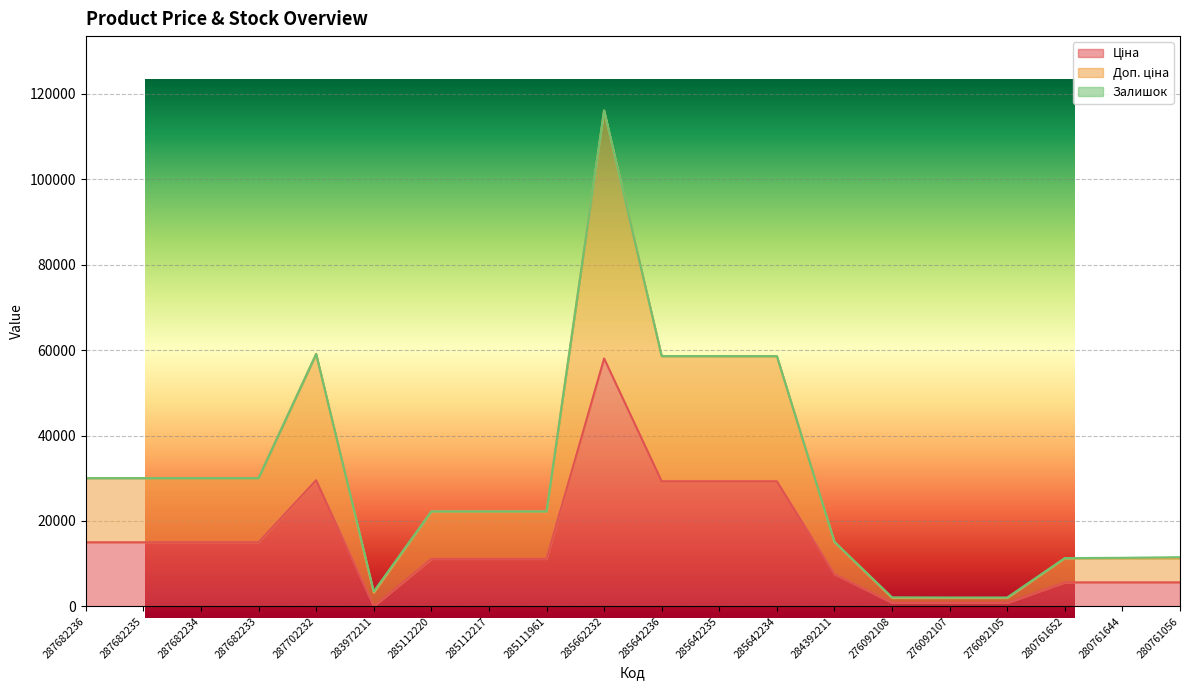

True or false: Доп. ціна and Ціна intersect in this chart.

False